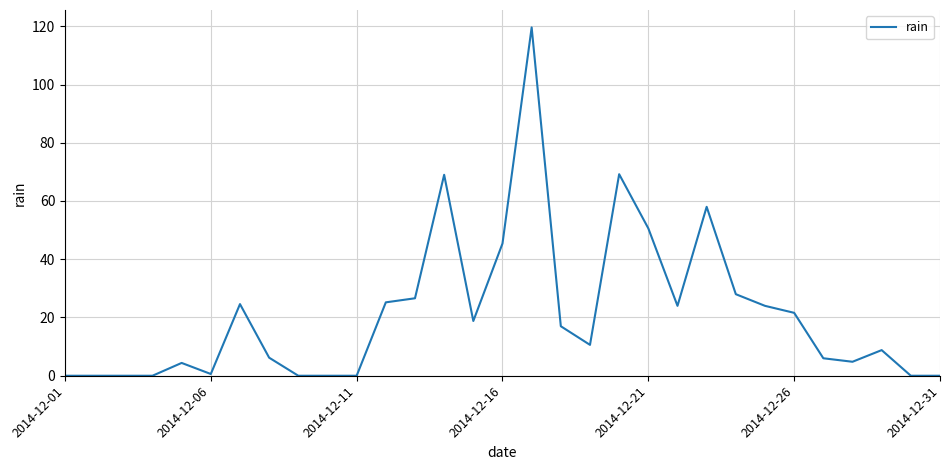

What is the maximum value shown in the chart?

119.6